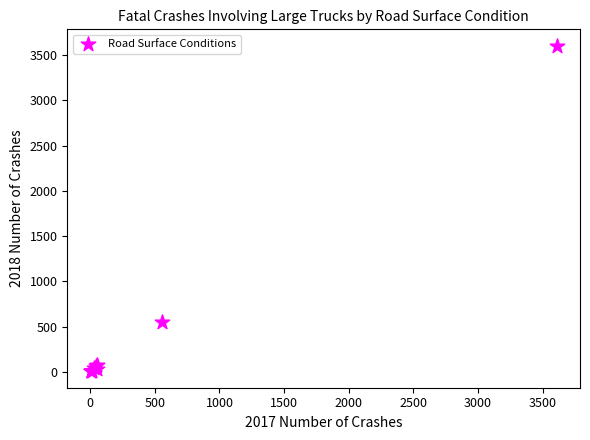

What Y value in the scatter plot is closest to 1805?

552